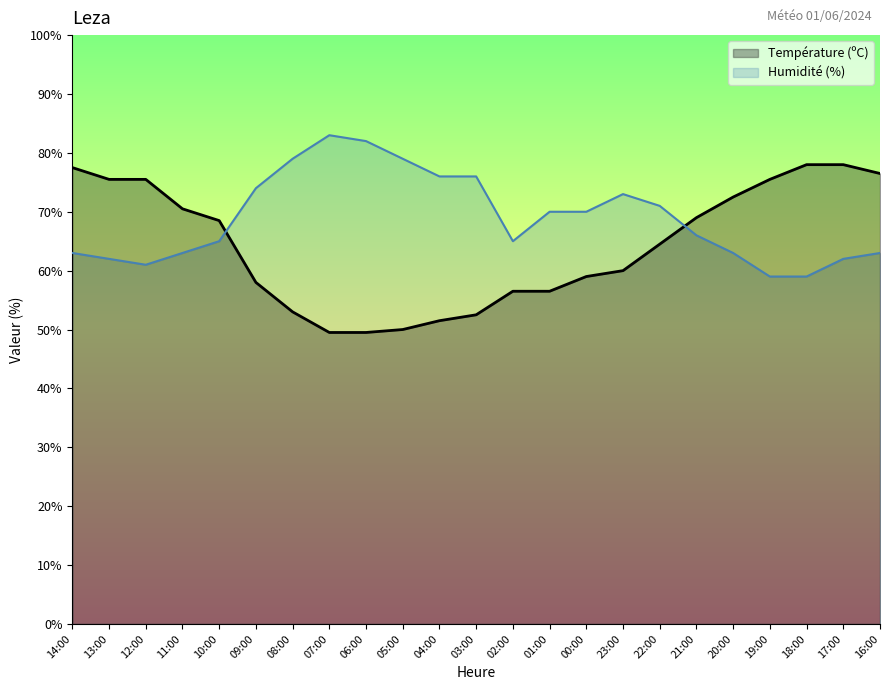

List the labels in order of Humidité (%) value, smallest first.

19:00, 18:00, 12:00, 13:00, 17:00, 14:00, 11:00, 20:00, 16:00, 10:00, 02:00, 21:00, 01:00, 00:00, 22:00, 23:00, 09:00, 04:00, 03:00, 08:00, 05:00, 06:00, 07:00